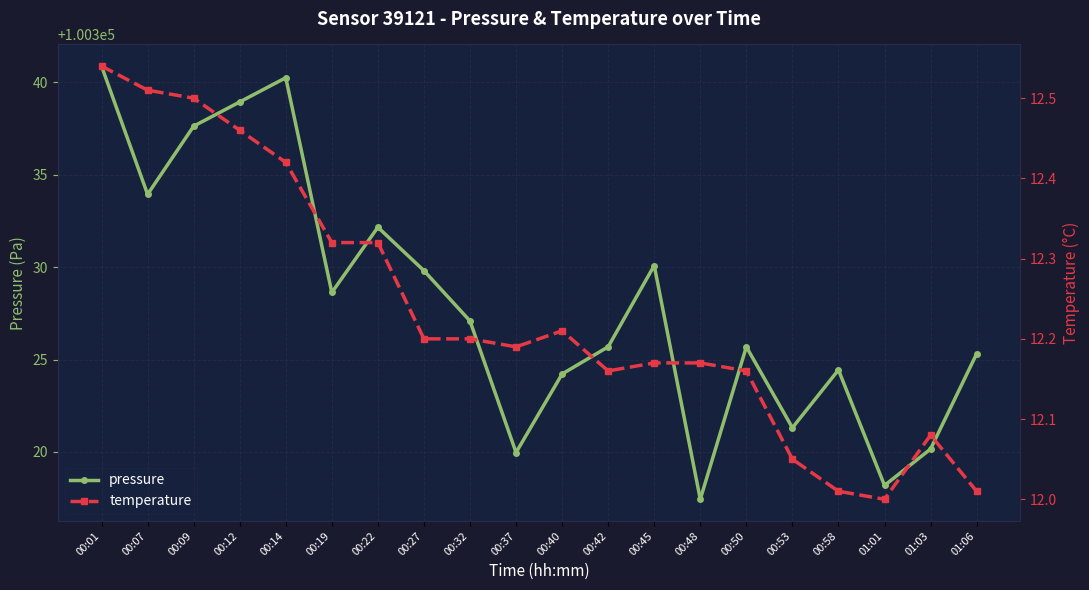

At which label does temperature reach its peak?

00:01